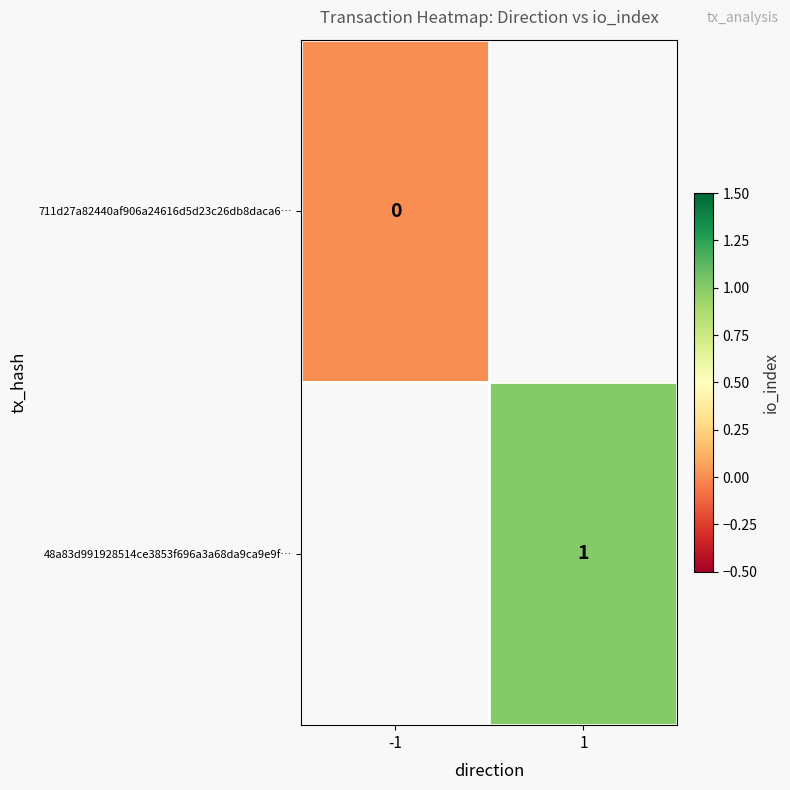

Which category has the lowest value across all series?

-1